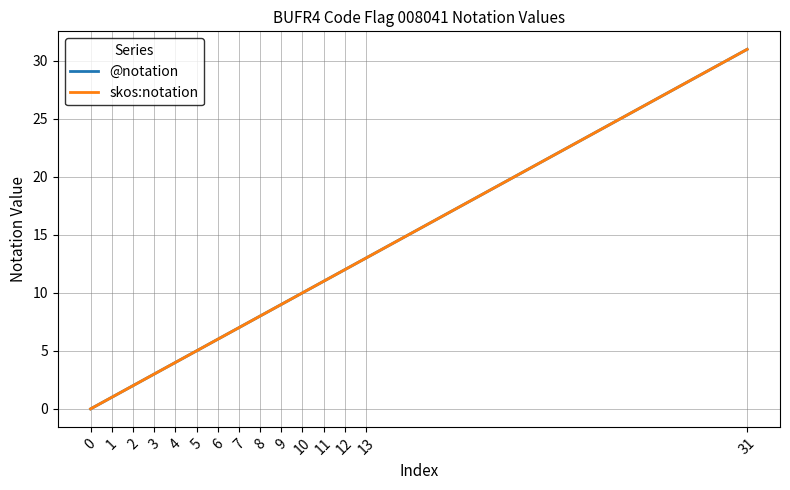

List the series in order of their peak value, lowest first.

@notation, skos:notation